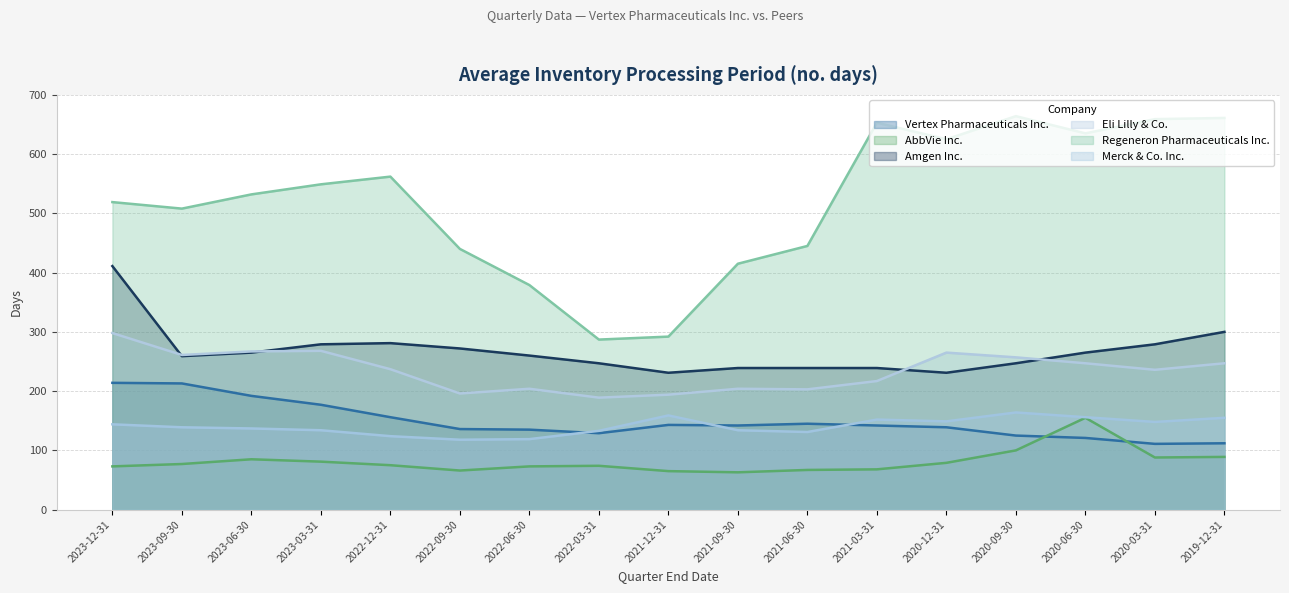

Rank the series by their maximum value, from highest to lowest.

Regeneron Pharmaceuticals Inc., Amgen Inc., Eli Lilly & Co., Vertex Pharmaceuticals Inc., Merck & Co. Inc., AbbVie Inc.